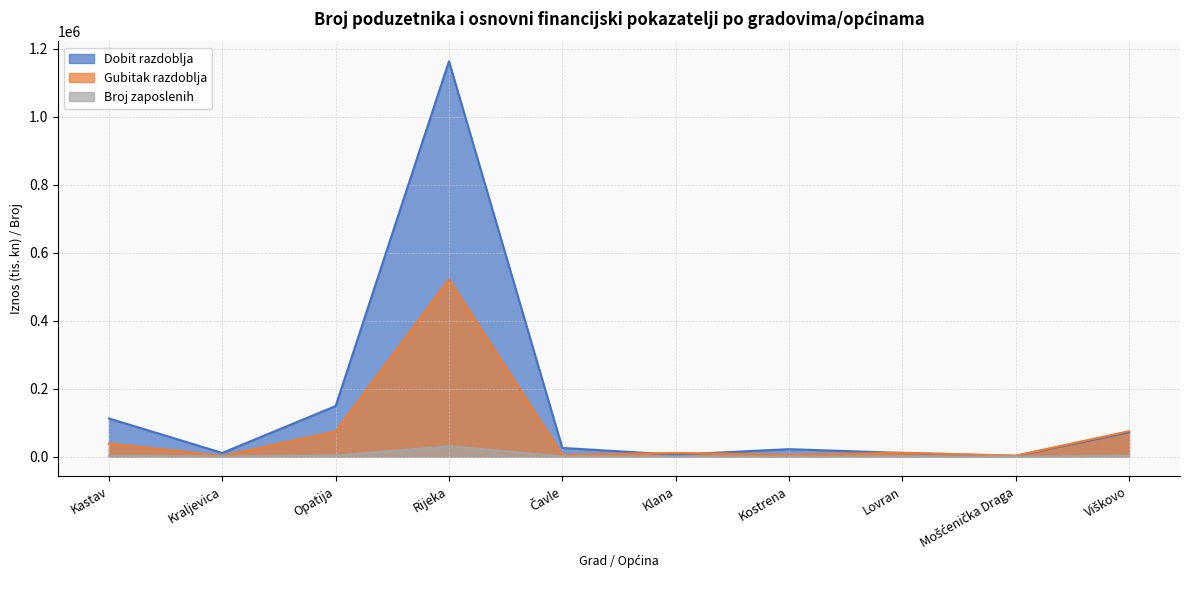

At which label is Broj zaposlenih closest to 15395?

Opatija